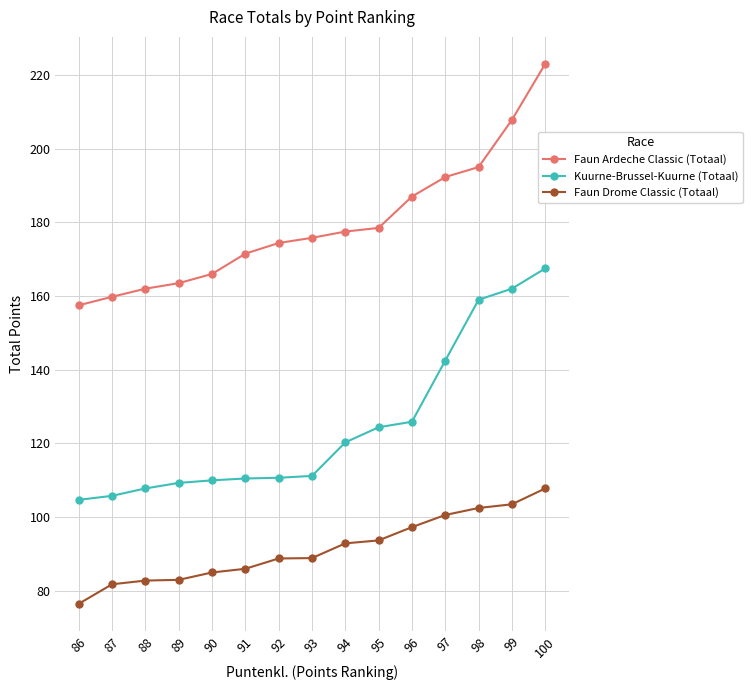

Is it true that Faun Drome Classic (Totaal) equals 115.4 at 88?

False